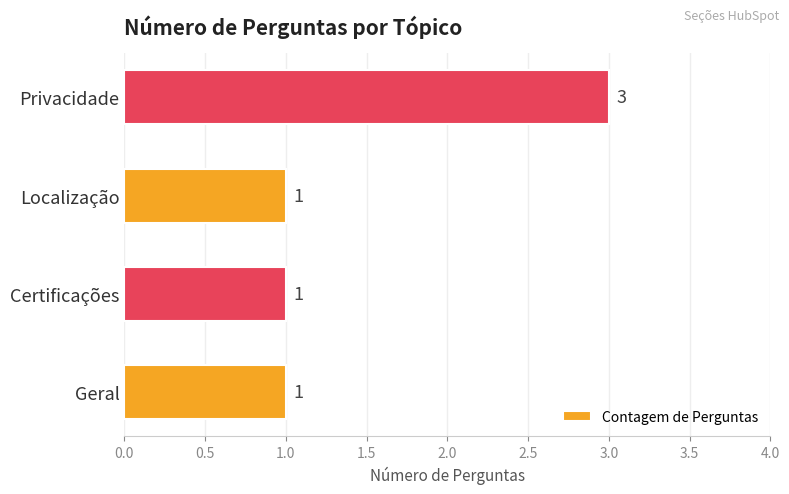

What is the difference between the maximum and minimum values?

2